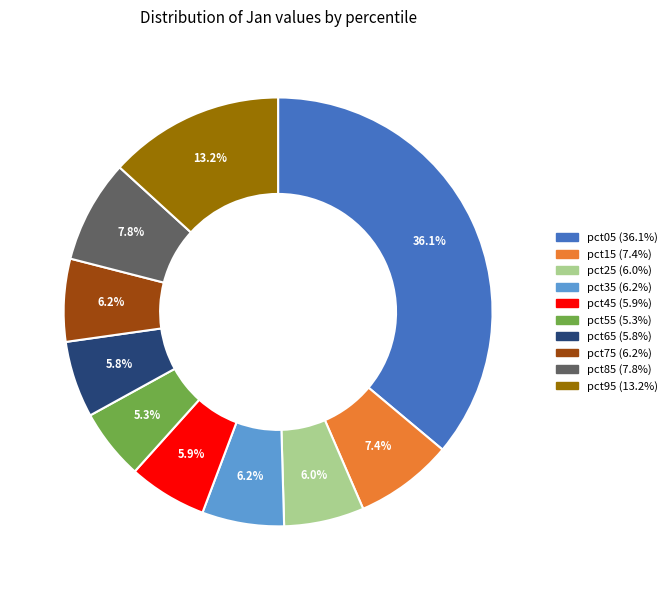

What percentage is NOT represented by pct65?

94.2%